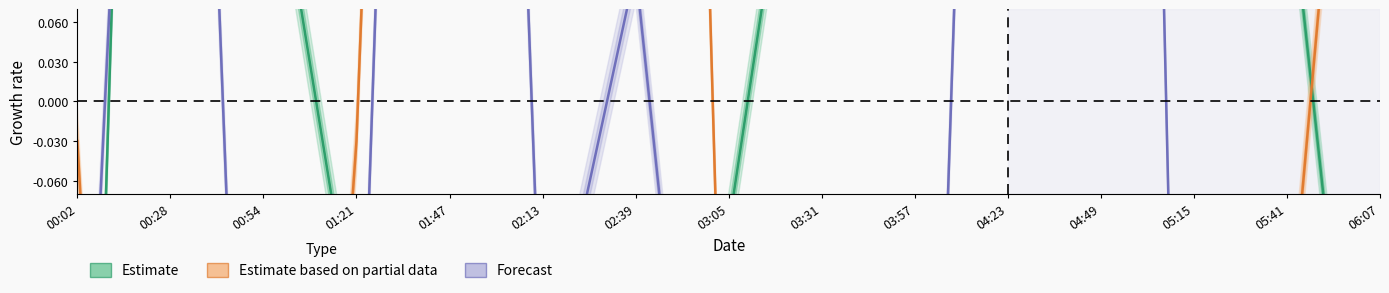

Rank the series by their maximum value, from highest to lowest.

Forecast, Estimate based on partial data, Estimate